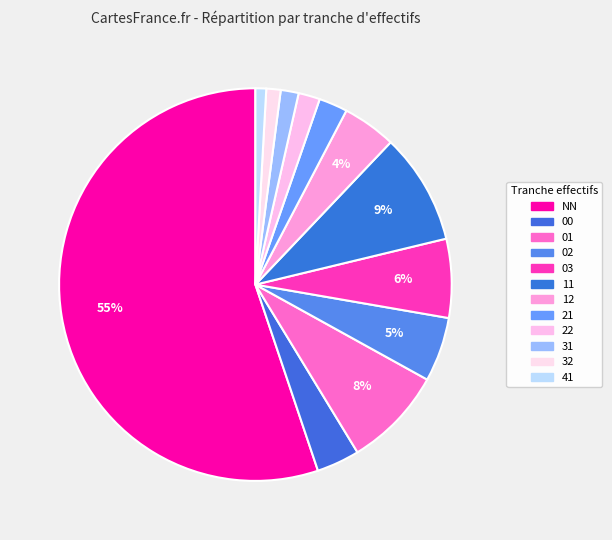

Does any single category account for the majority?

Yes